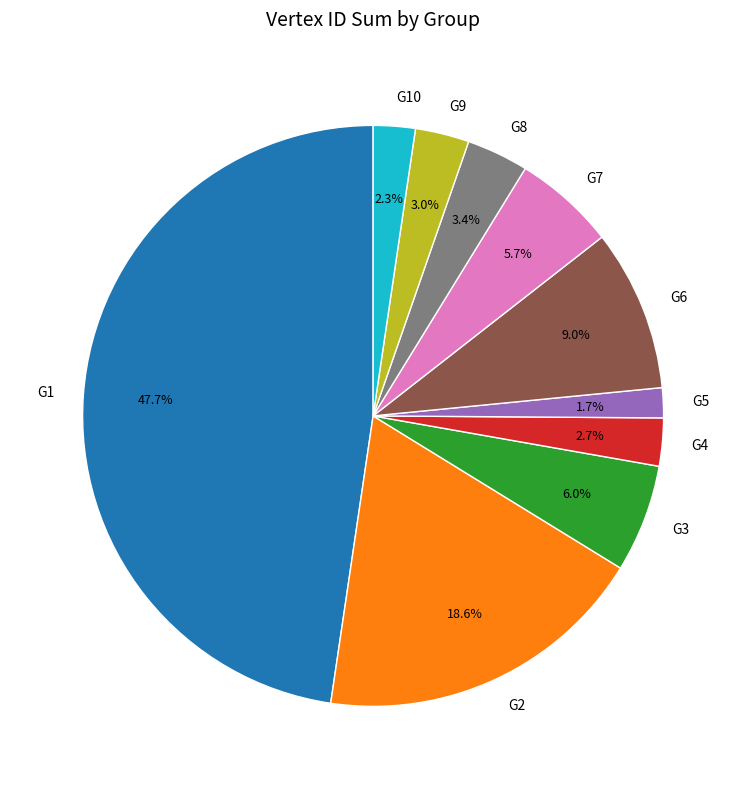

Does any single category account for the majority?

No